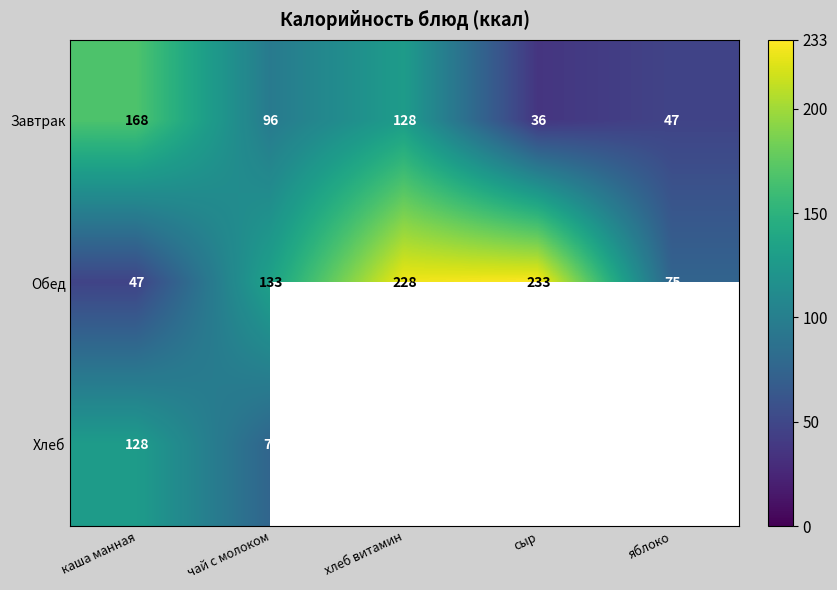

What is the difference between the maximum and minimum values in the Завтрак series?

132